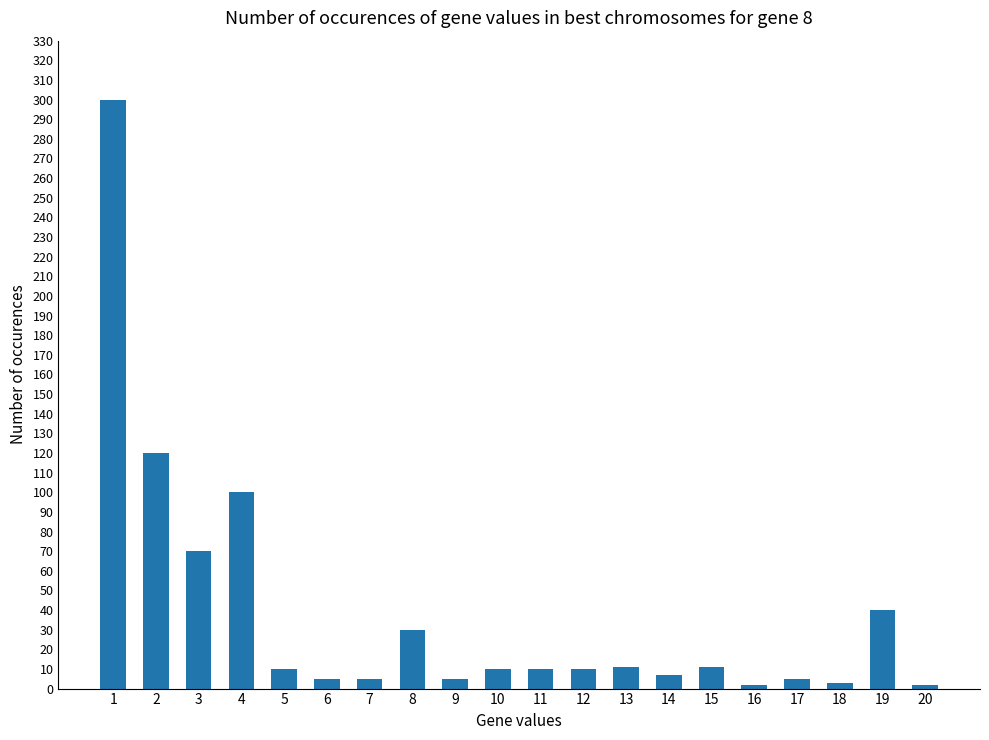

What is the maximum value shown in the chart?

300